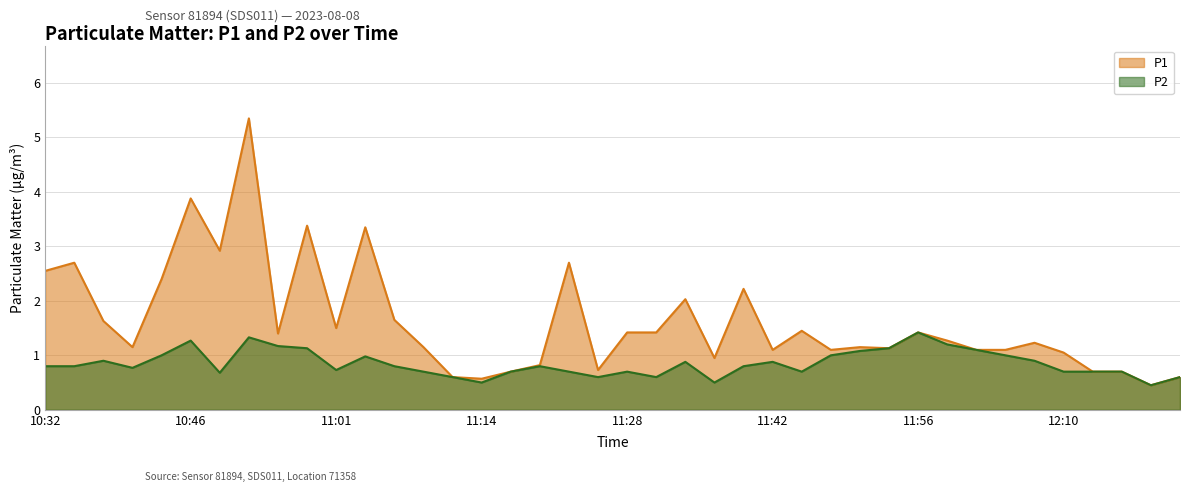

True or false: P2 has a value of 1.6 at 10:58.

False